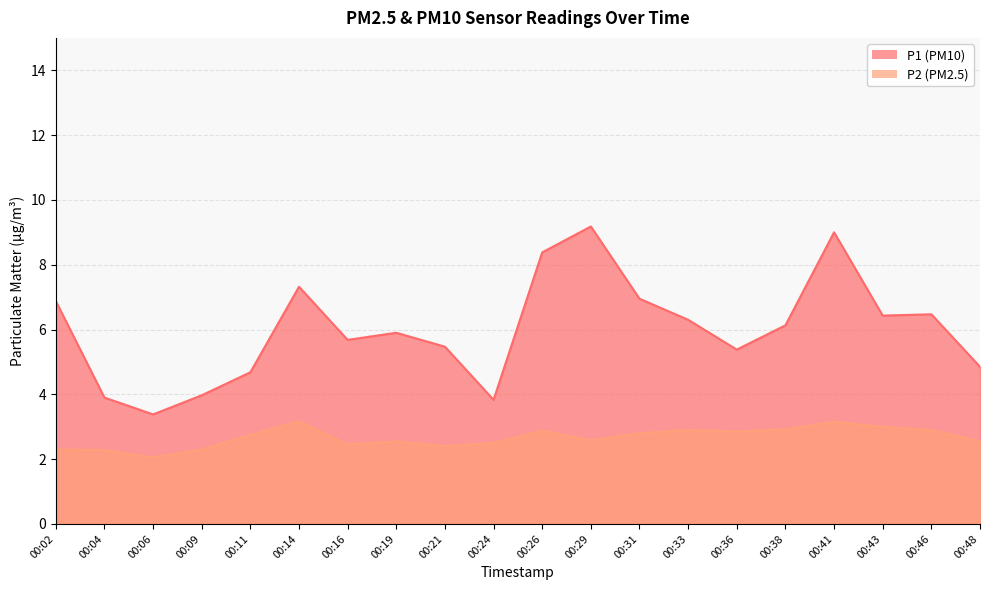

What are all the series names shown in the legend?

P1, P2